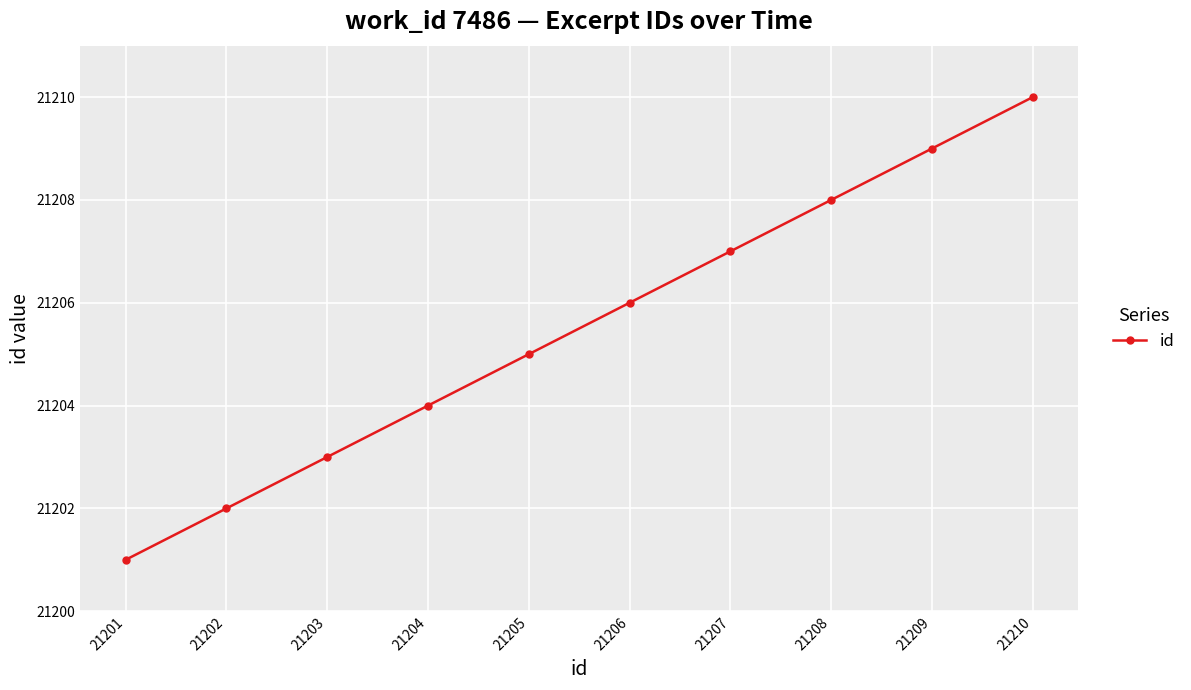

What is the approximate value at 21205?

21205